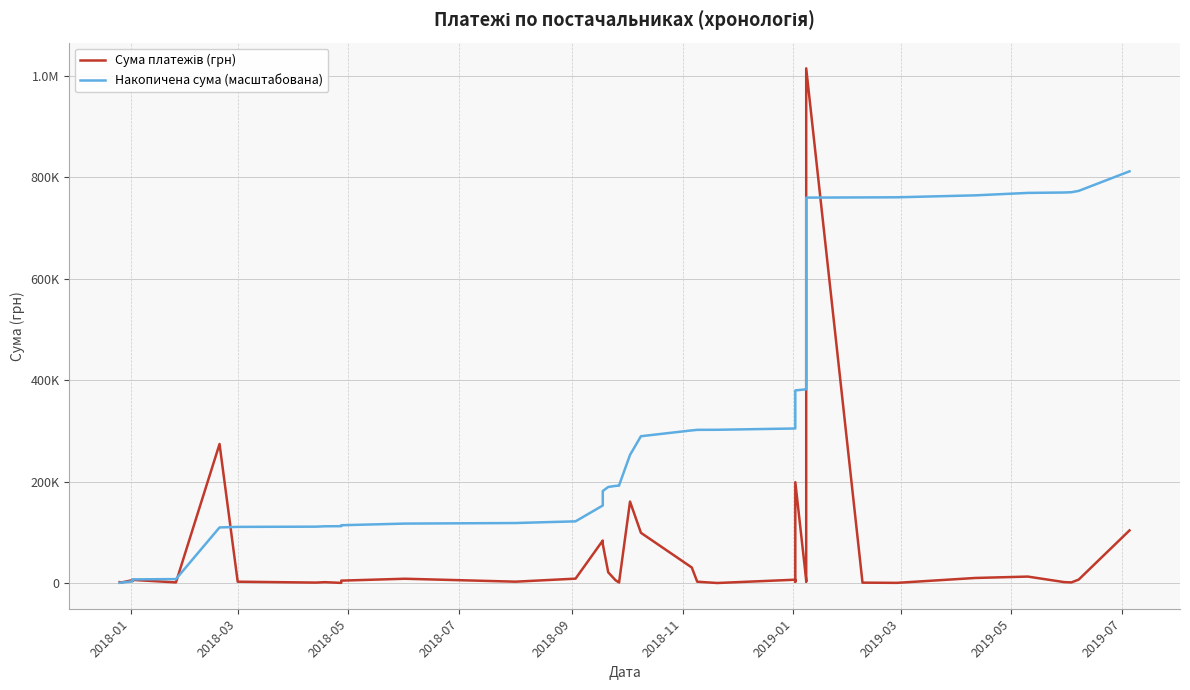

What is the label of the 32nd point from the right?

2019-05